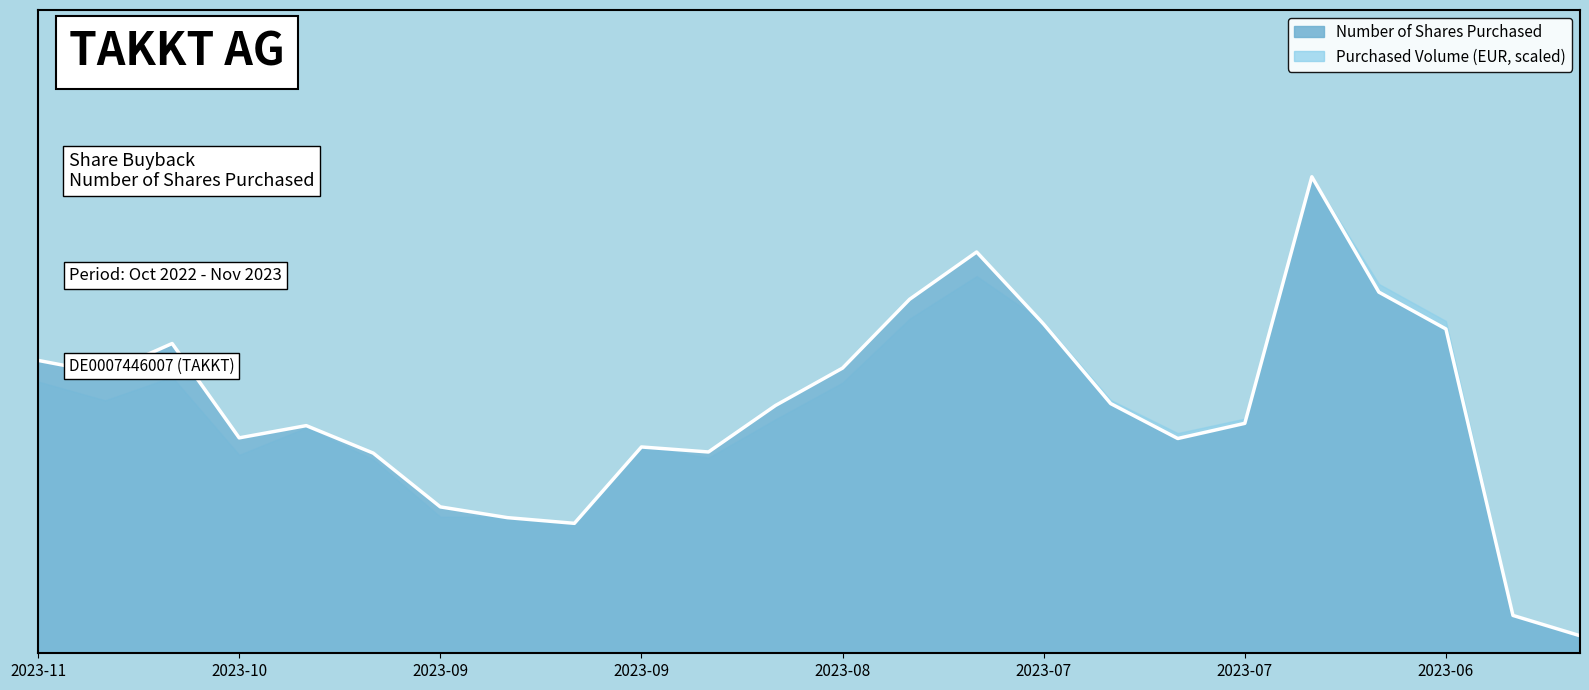

True or false: the data shows 12047 at 2023-06.

True